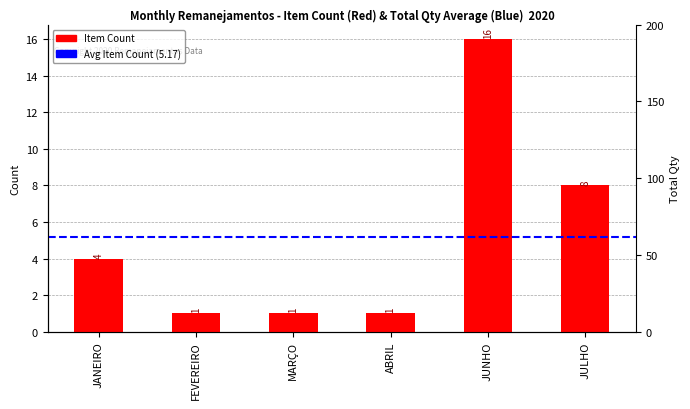

List the labels in order of value, smallest first.

FEVEREIRO, MARÇO, ABRIL, JANEIRO, JULHO, JUNHO